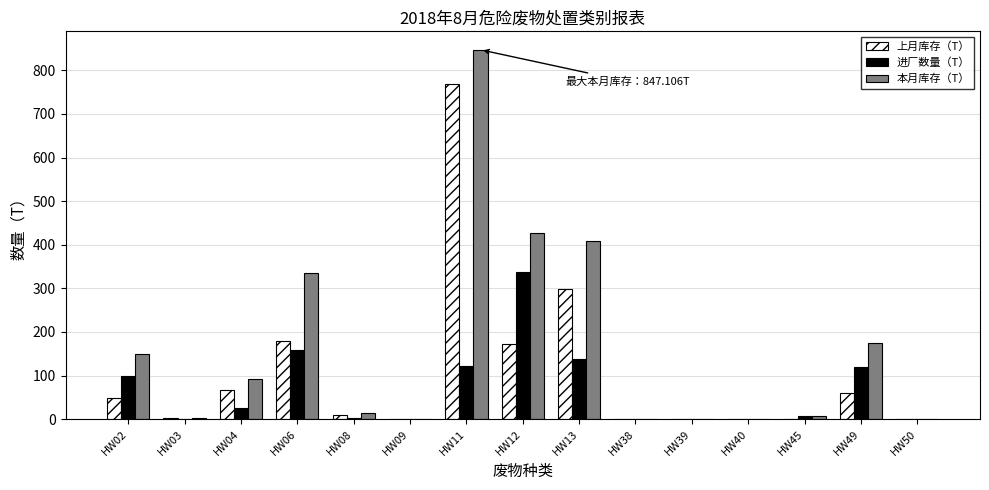

Which series has the largest total across all categories?

本月库存（T）